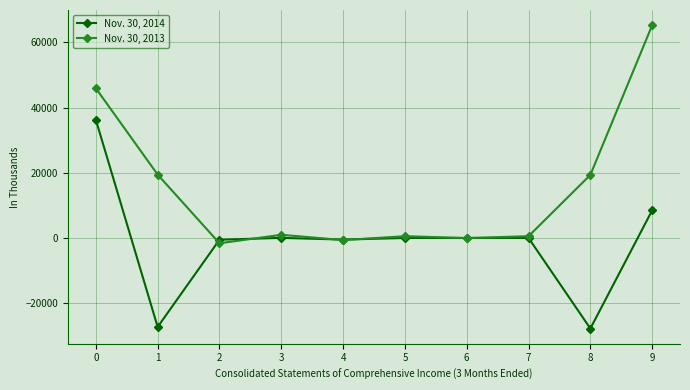

Which category has the highest value in the Nov. 30, 2013 series?

9